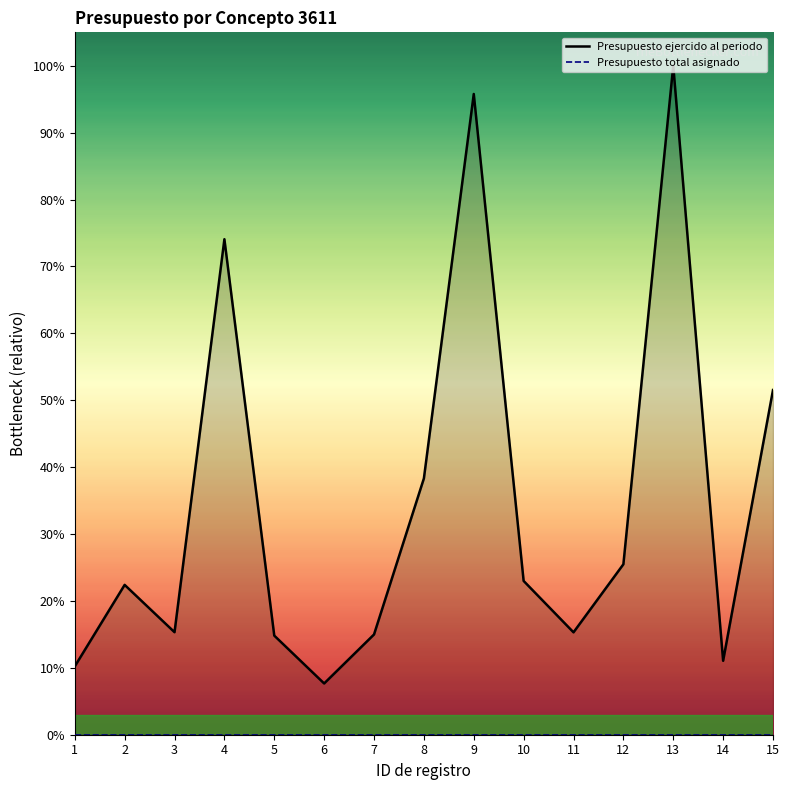

At which category does the chart reach its peak across all series?

13